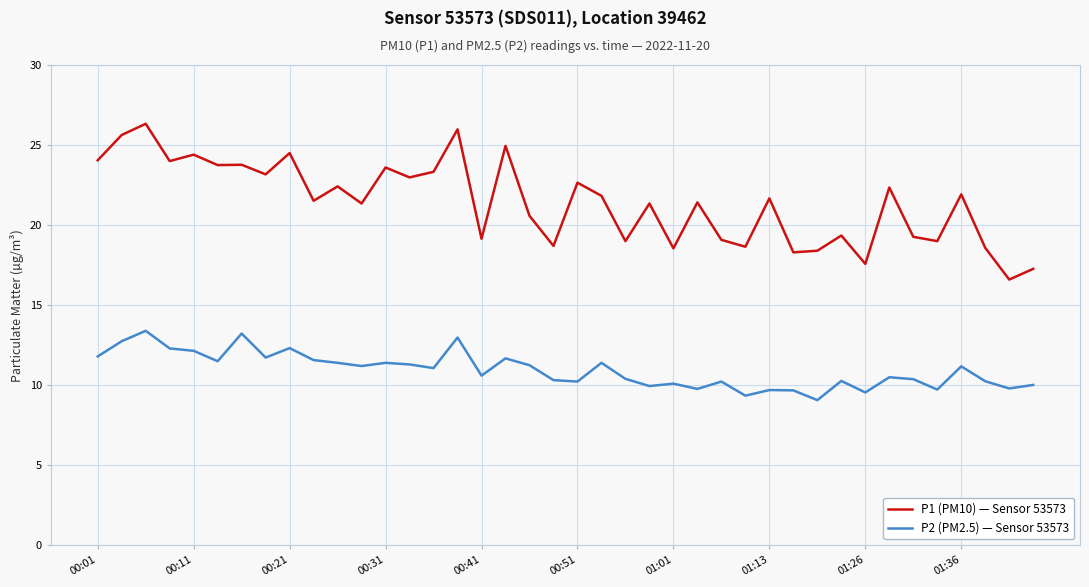

What is the smallest value displayed?

9.1